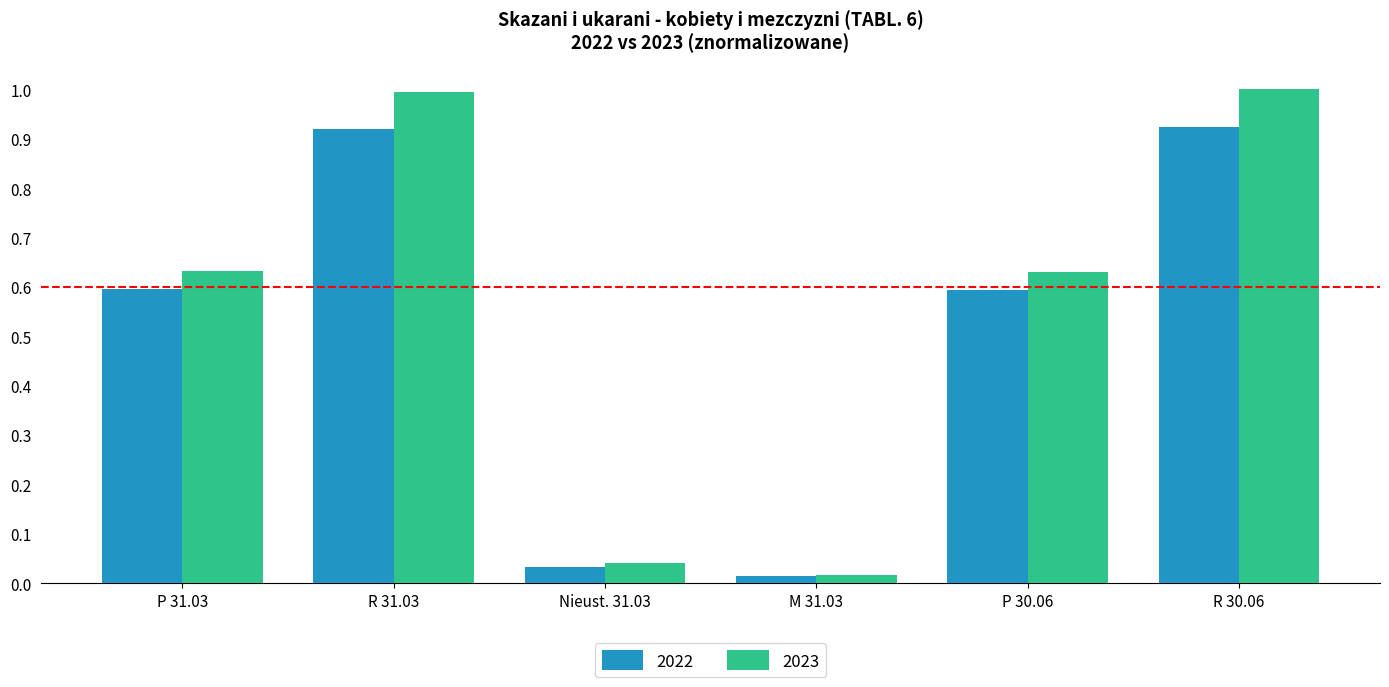

Which series has the largest range (max minus min)?

2023